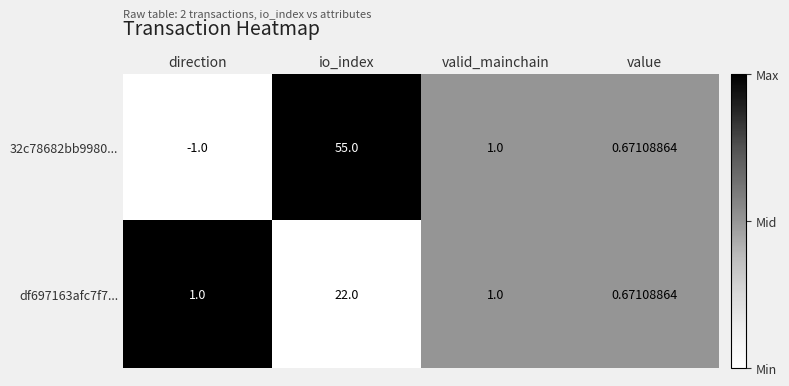

At how many categories does at least one series exceed 0?

4